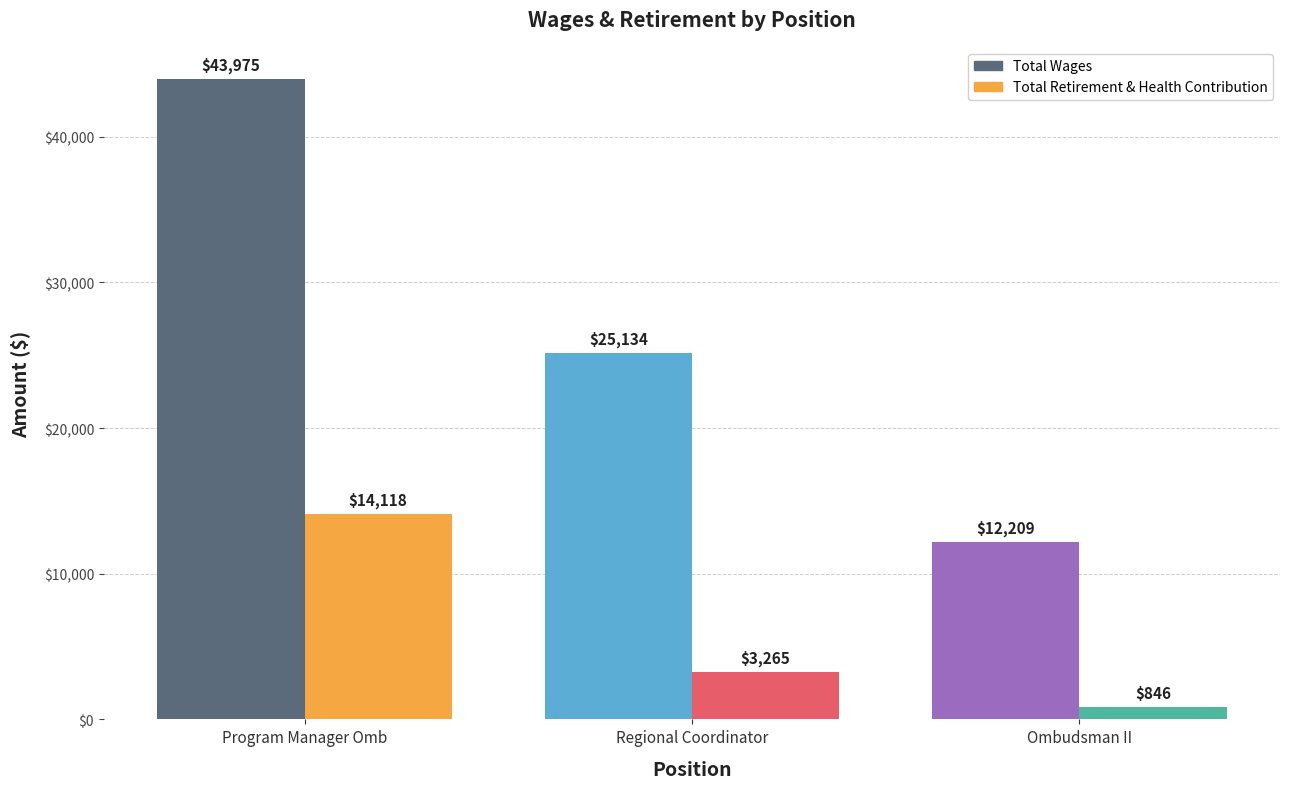

What are all the series names shown in the legend?

Total Wages, Total Retirement & Health Contribution